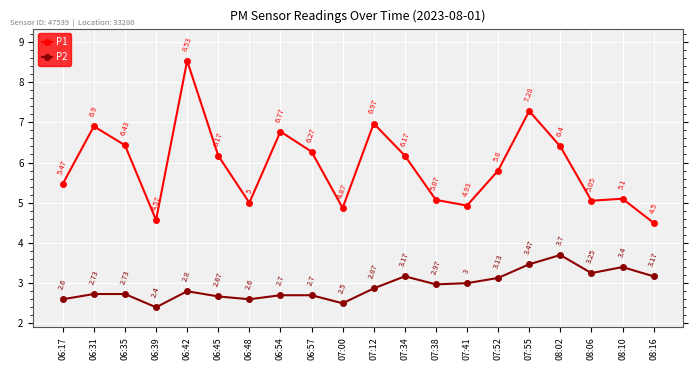

True or false: P2 and P1 intersect in this chart.

False